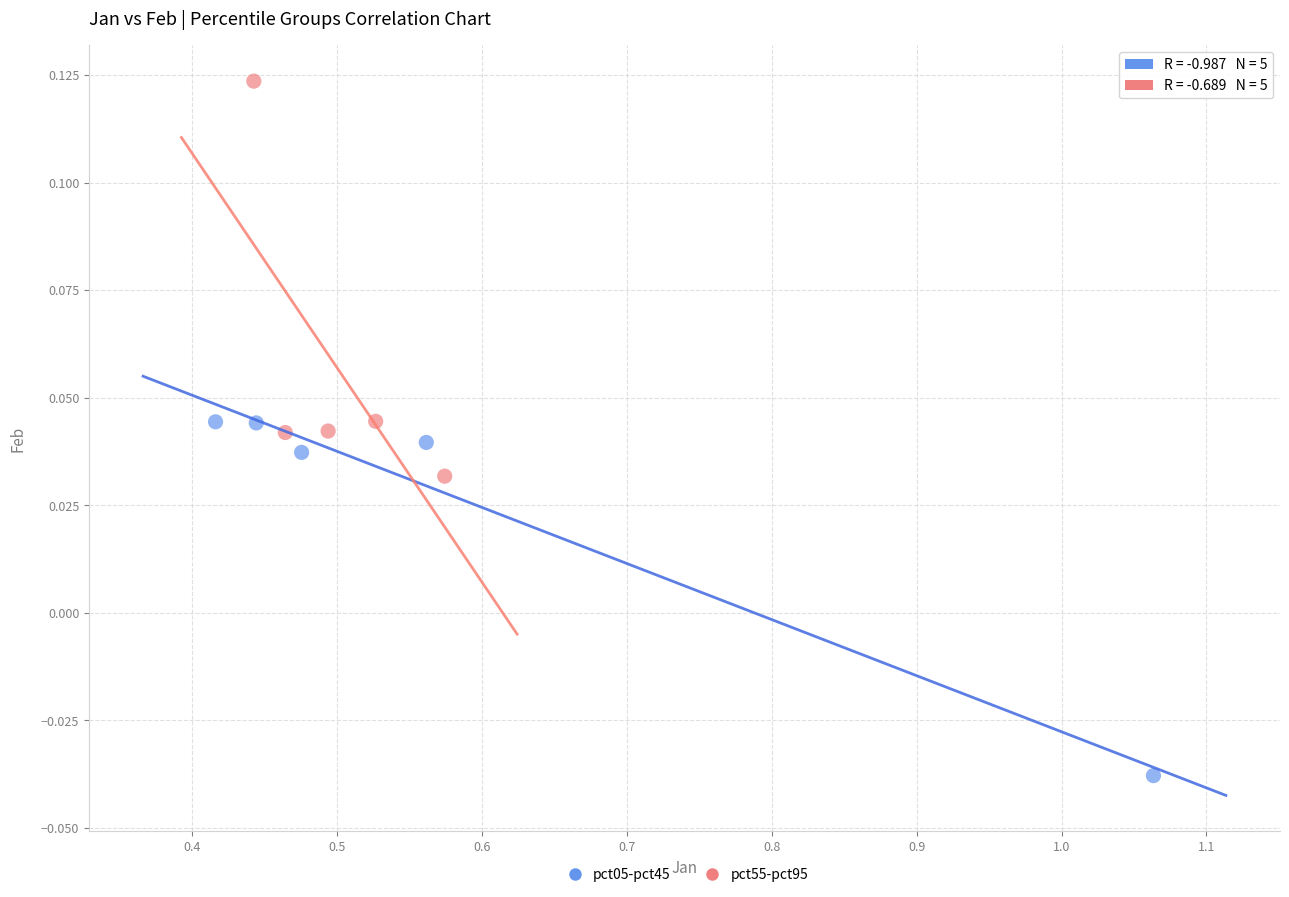

Which series contains the lowest Y value?

pct05-pct45